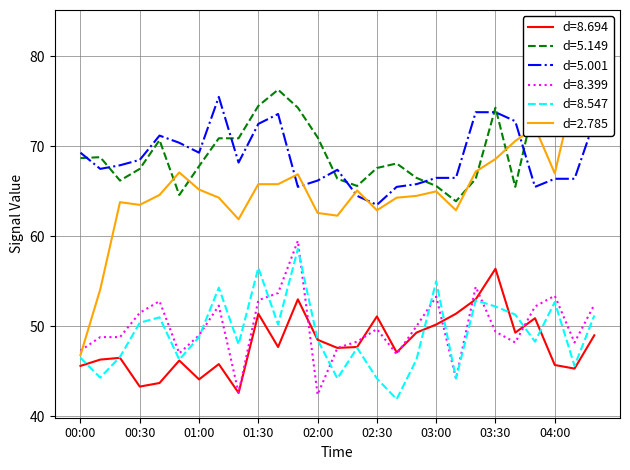

How many distinct data groups are displayed?

6